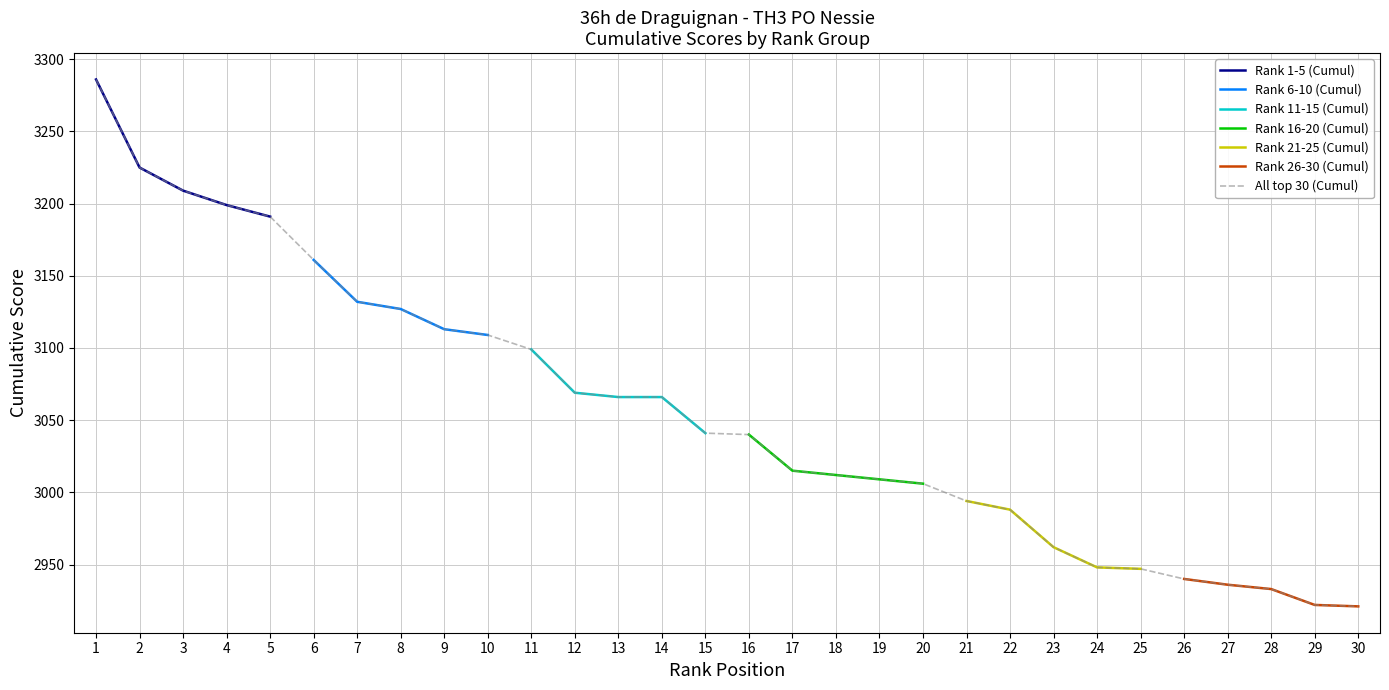

What is the minimum value for Rank 1-5 (Cumul)?

3191